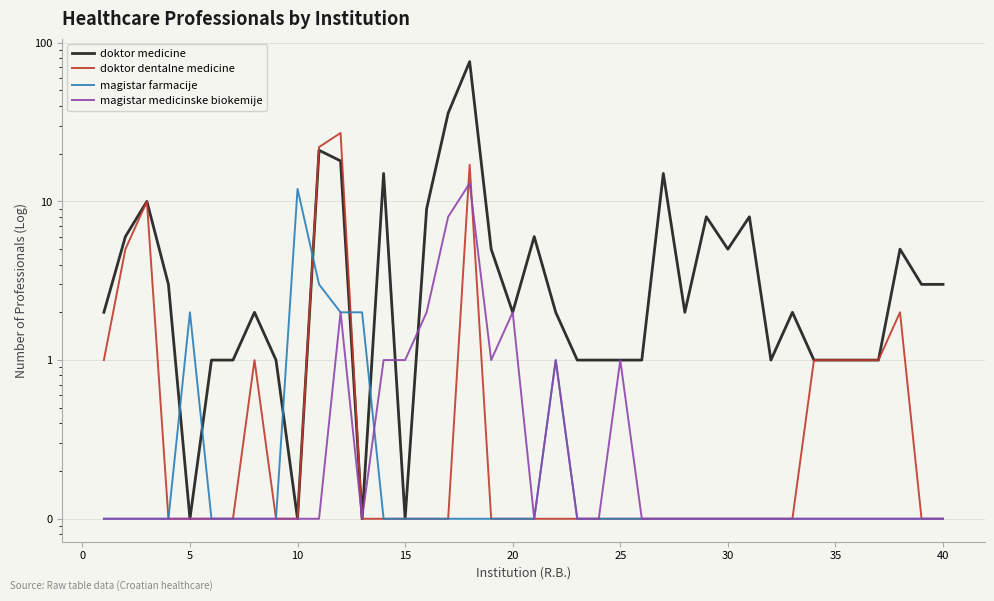

Count the number of data series in this chart.

4